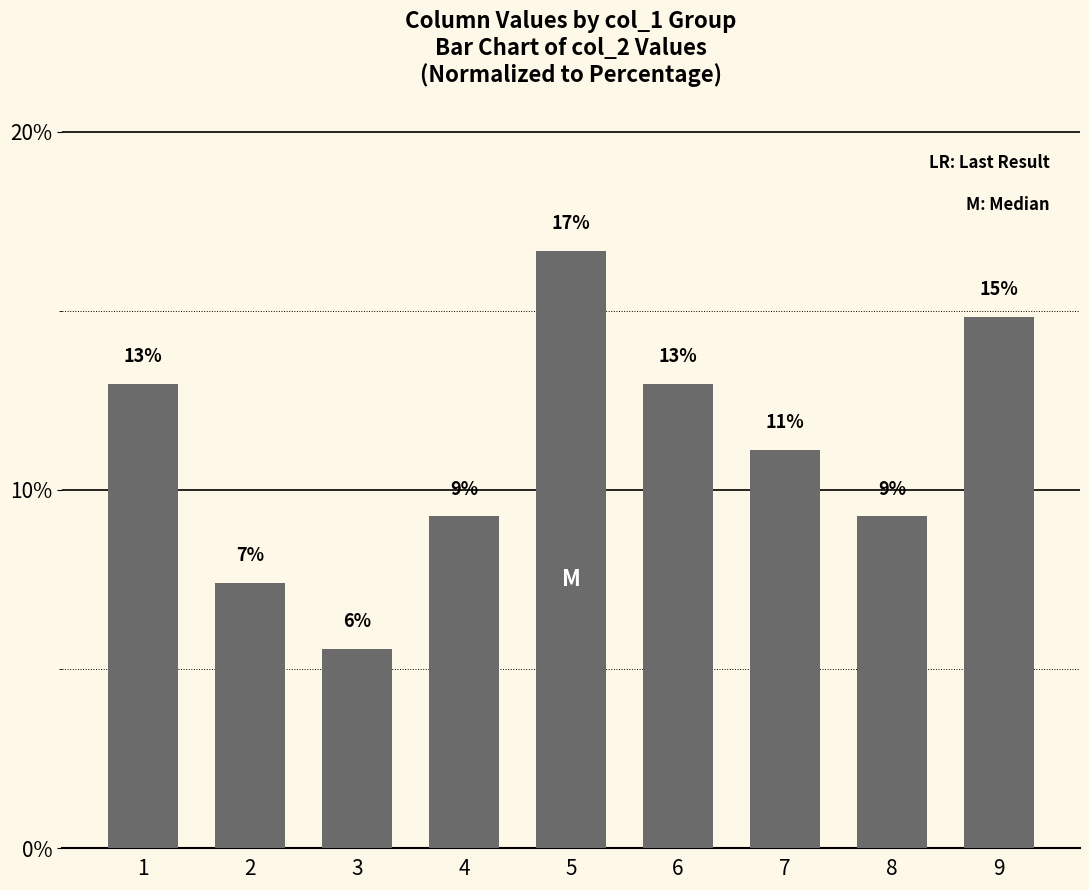

What is the ratio of the value at 5 to the value at 7?

1.5